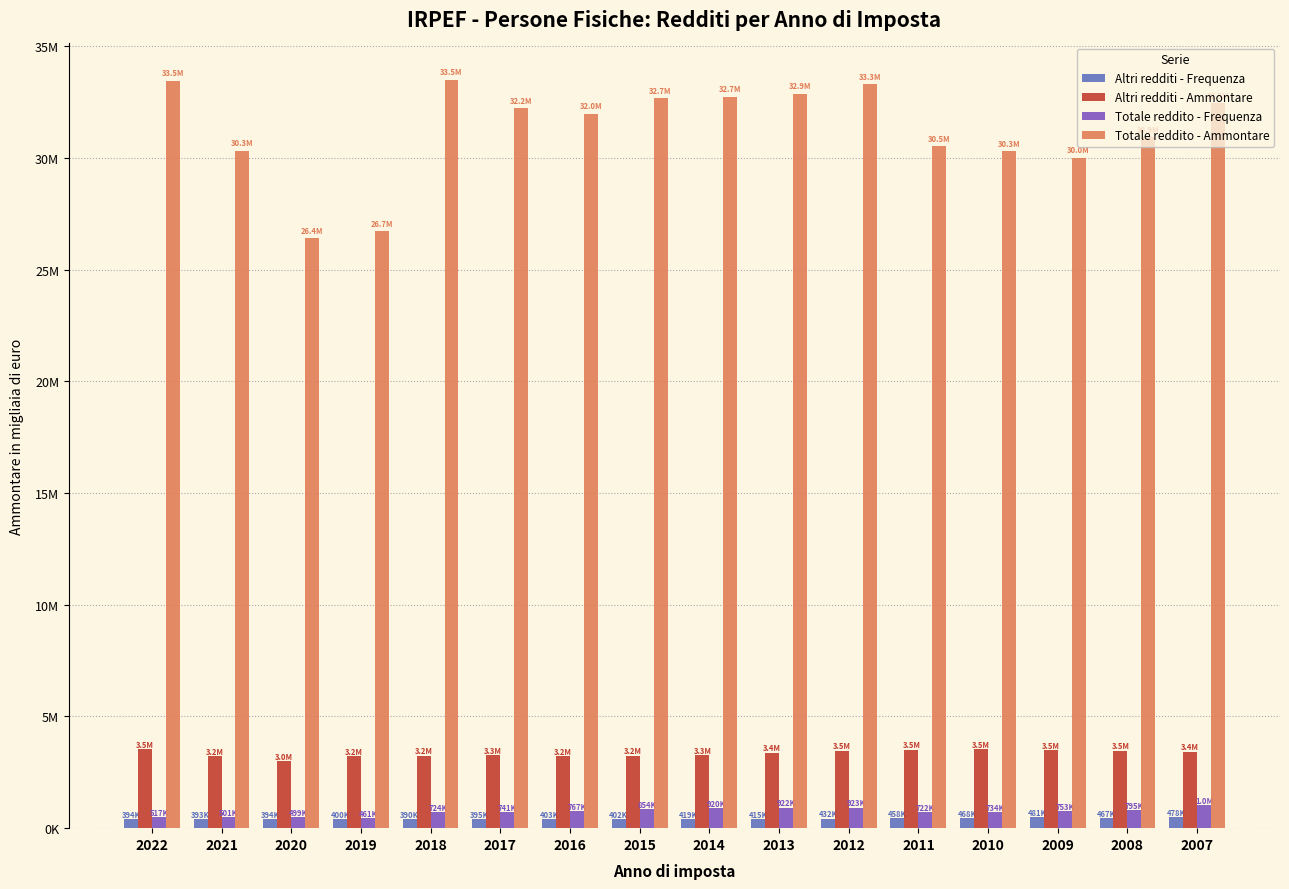

What are all the series names shown in the legend?

Altri redditi - Frequenza, Altri redditi - Ammontare, Totale reddito - Frequenza, Totale reddito - Ammontare